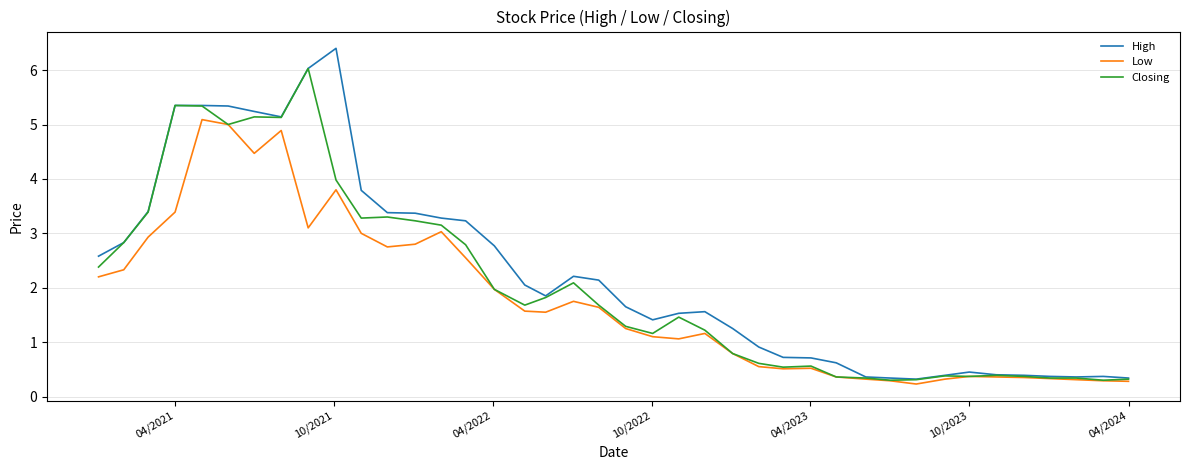

Rank the series by their maximum value, from highest to lowest.

High, Closing, Low